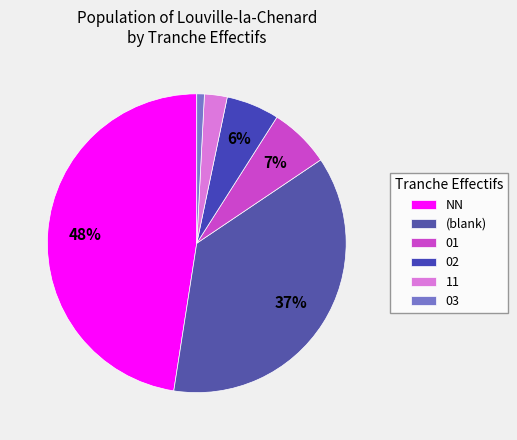

What is the smallest slice in the pie chart?

03